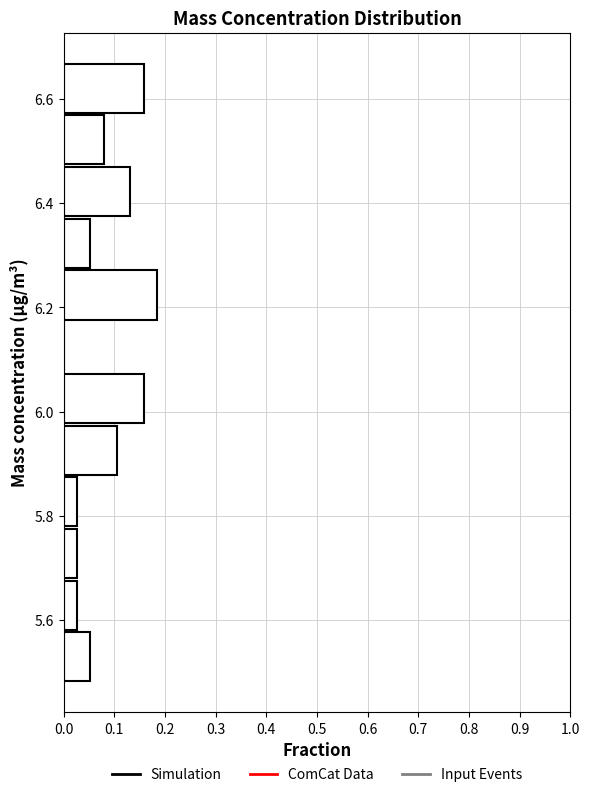

How long is the bar that spans 6.58 to 6.68 on the y-axis? Neither the bar edges nor the lengths are printed on the chart, so give them approximately, as read against the axes.

0.16